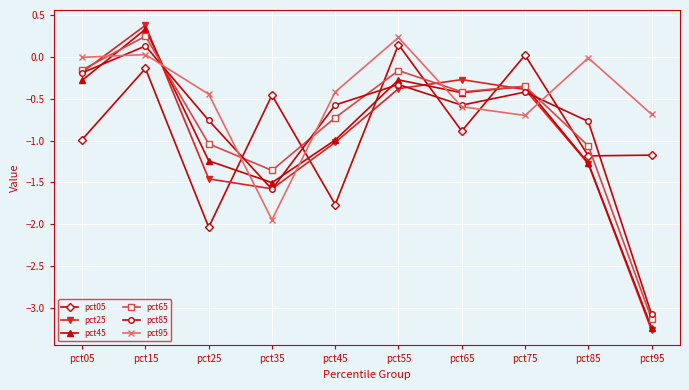

At which category is the sum across all series the highest?

pct15